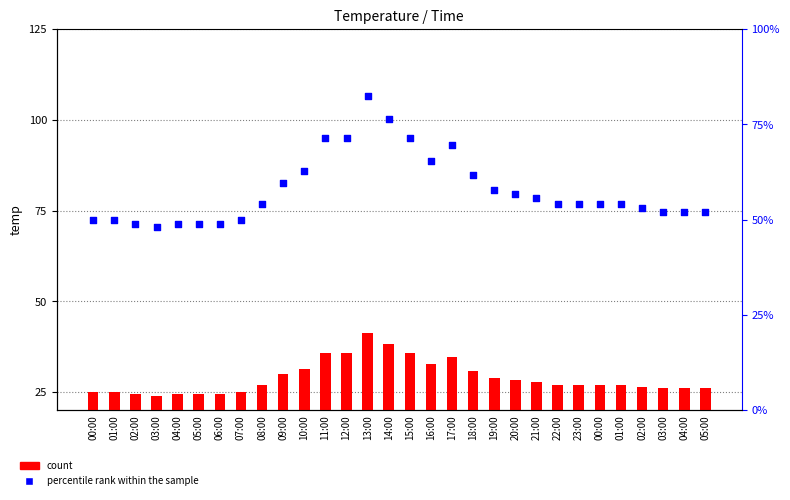

At which category is the sum across all series the highest?

13:00